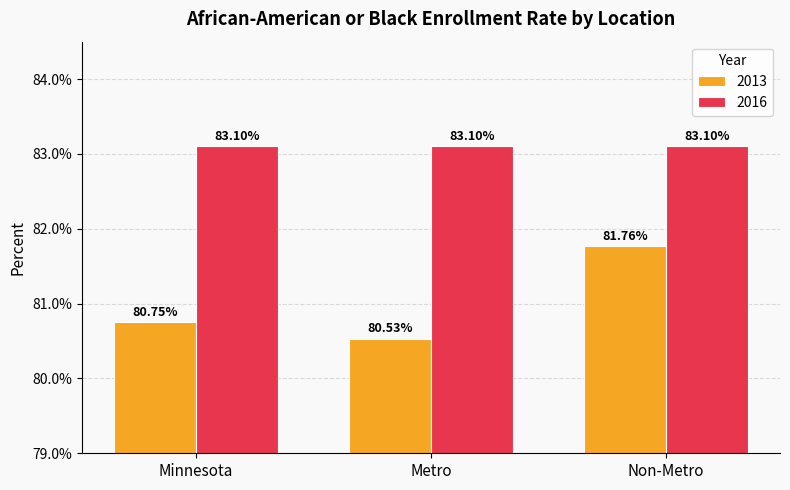

Between Minnesota and Non-Metro, which is larger?

Non-Metro